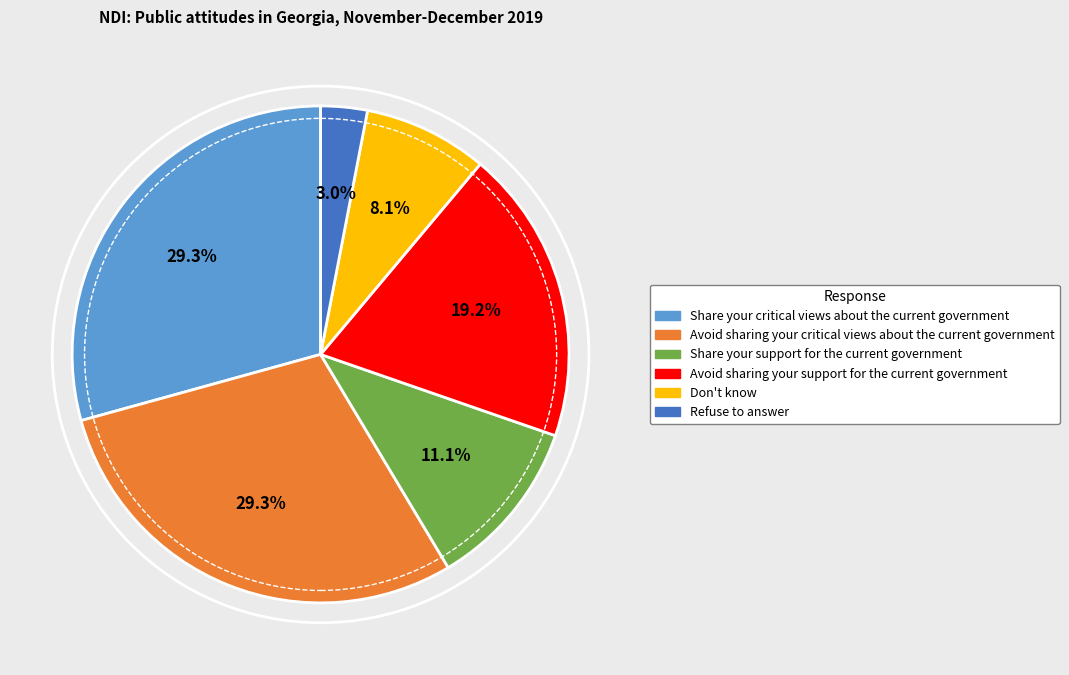

Does any single category account for the majority?

No